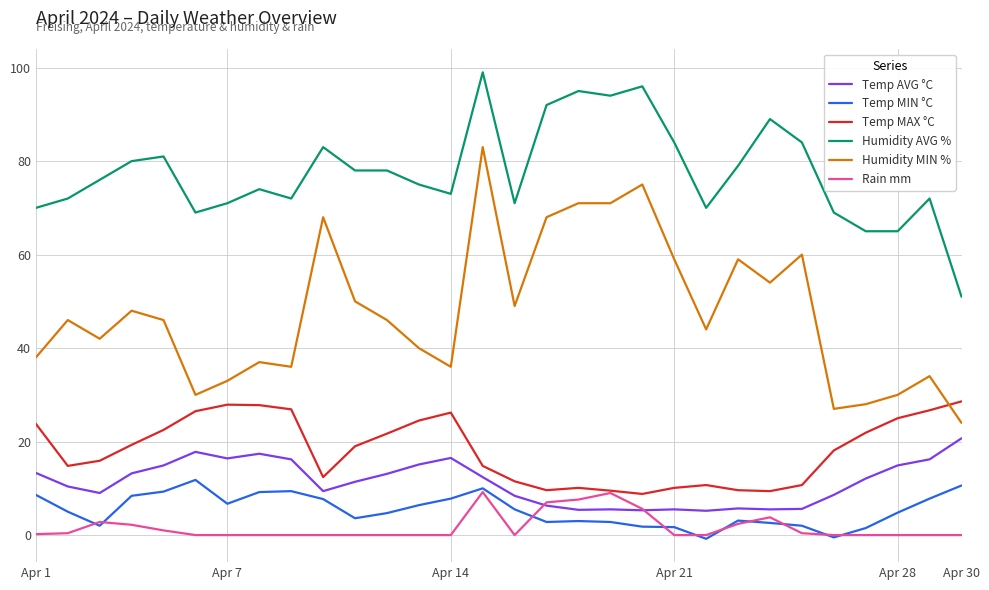

What is the maximum value for Rain mm?

9.2